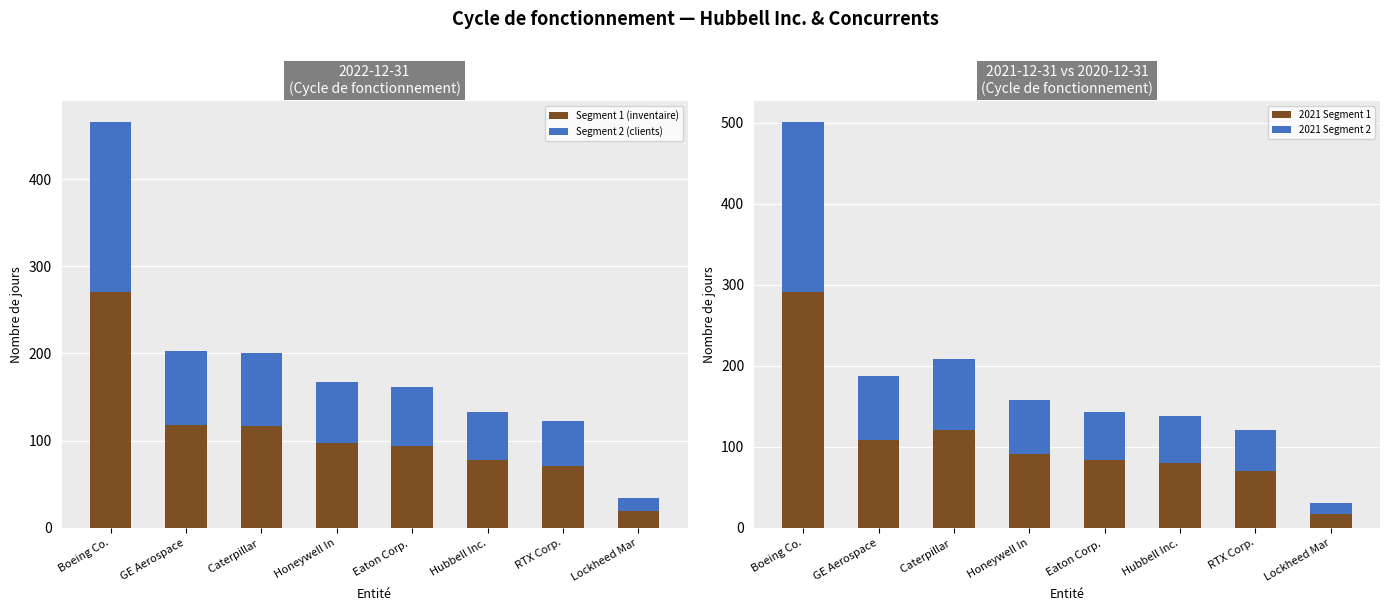

How many bars are there in total?

32